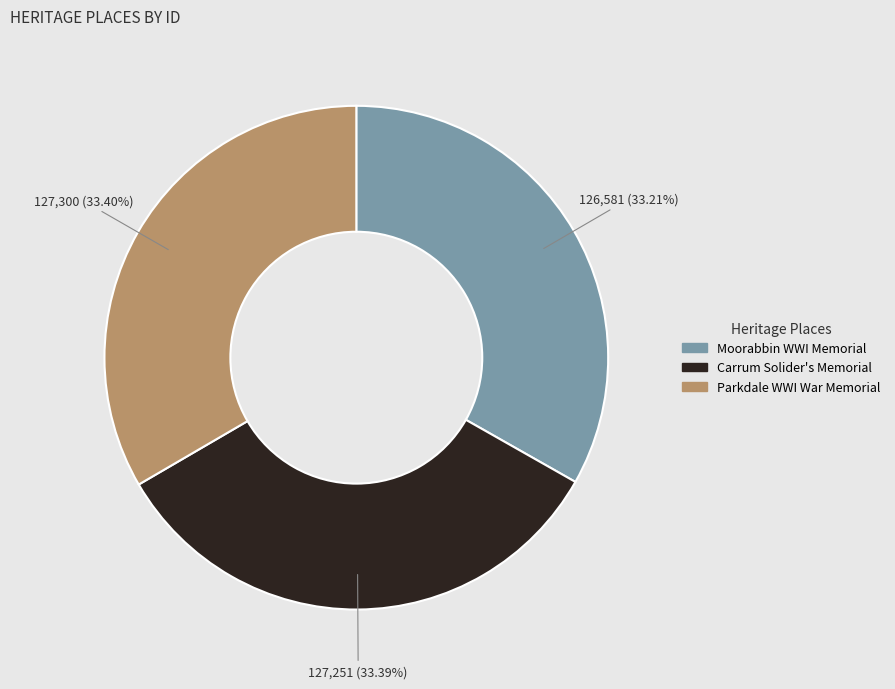

Does any single category account for the majority?

No